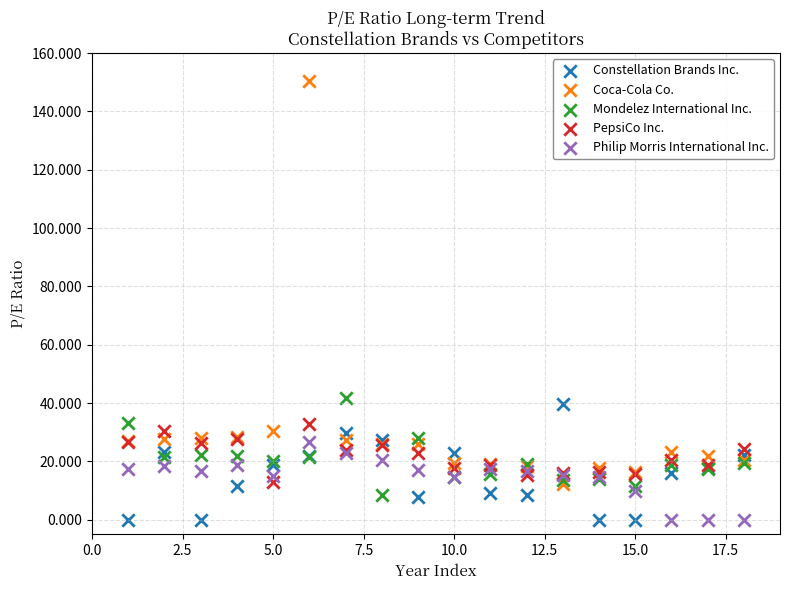

In the Coca-Cola Co. series, what Y value is closest to 81?

30.5